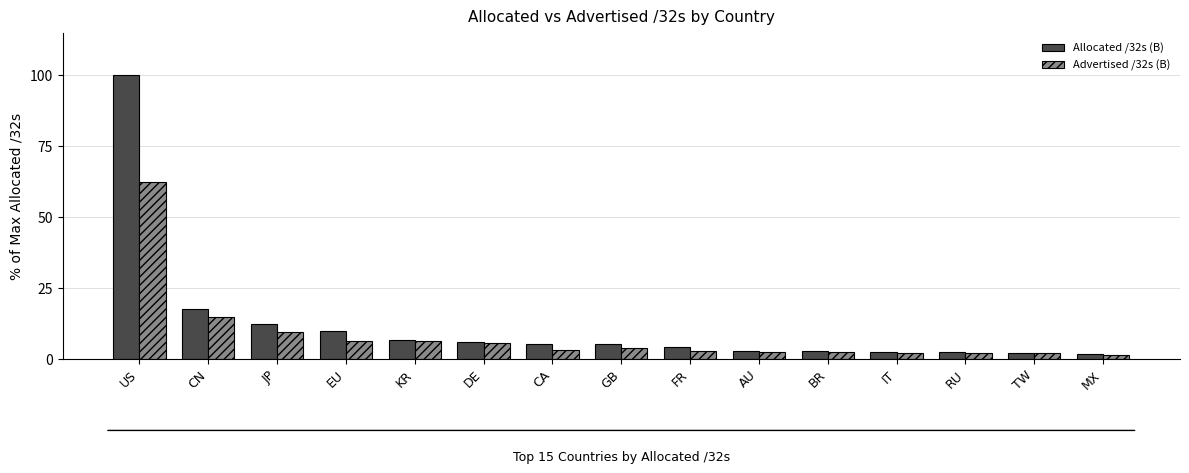

At which label is Advertised /32s (B) closest to 31?

CN